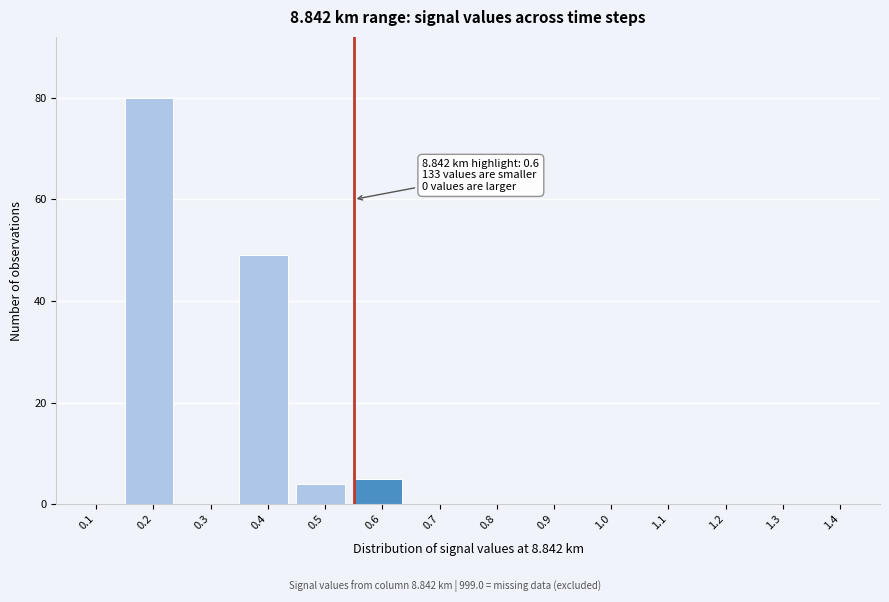

Reading right to left, transcribe all the data shown in this chart.

1.4=0	1.3=0	1.2=0	1.1=0	1.0=0	0.9=0	0.8=0	0.7=0	0.6=5	0.5=4	0.4=49	0.3=0	0.2=80	0.1=0